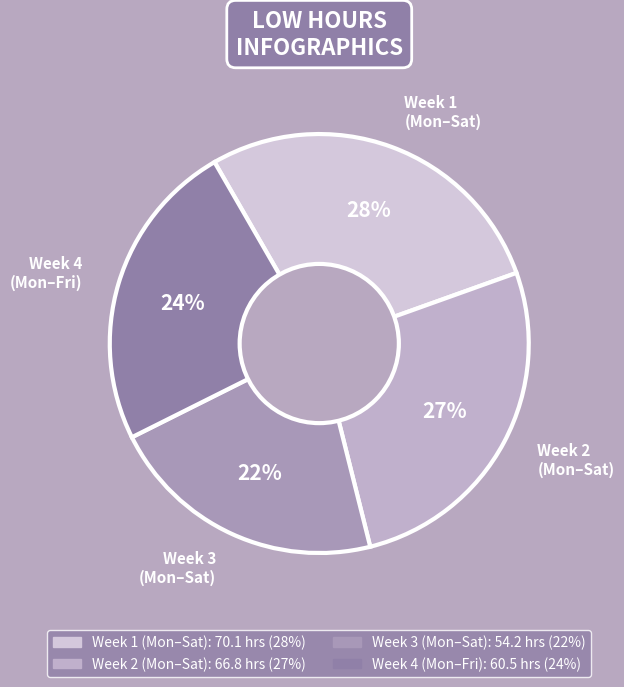

The Week 4 (Mon–Fri) slice represents 15% of the pie. True or false?

False